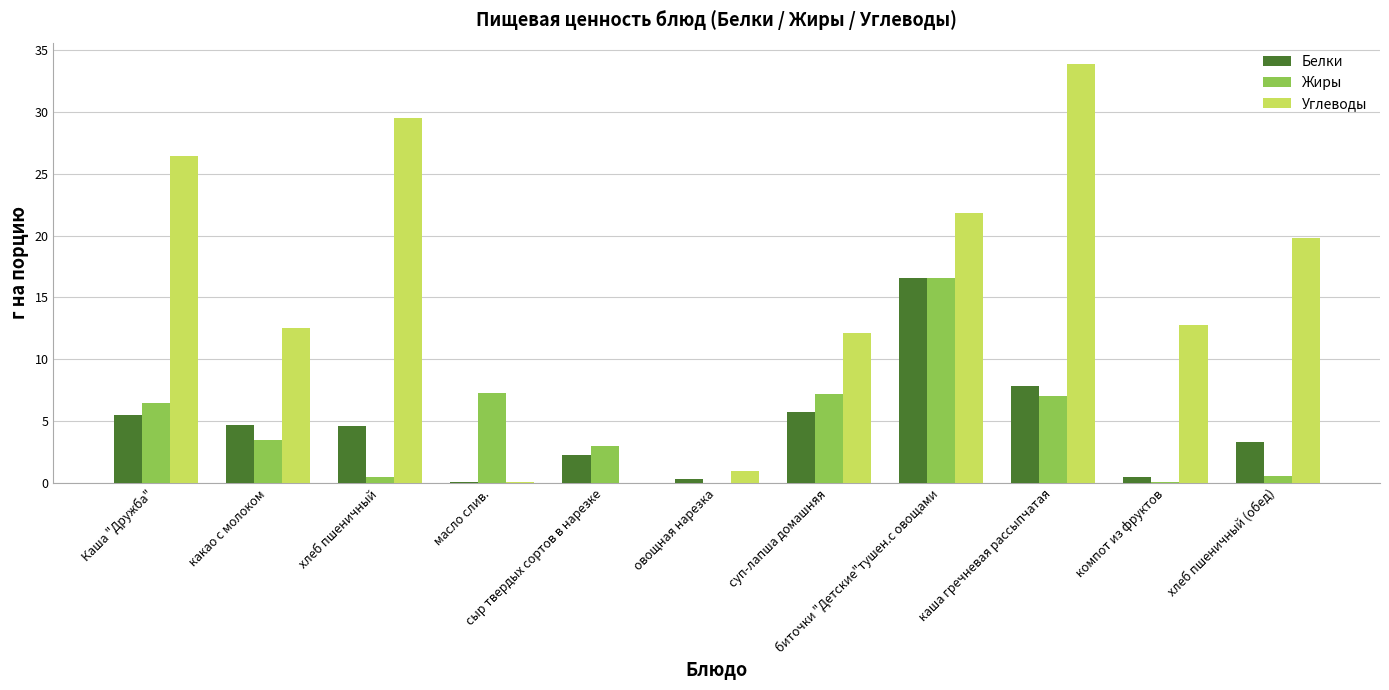

Which series has the largest total across all categories?

Углеводы